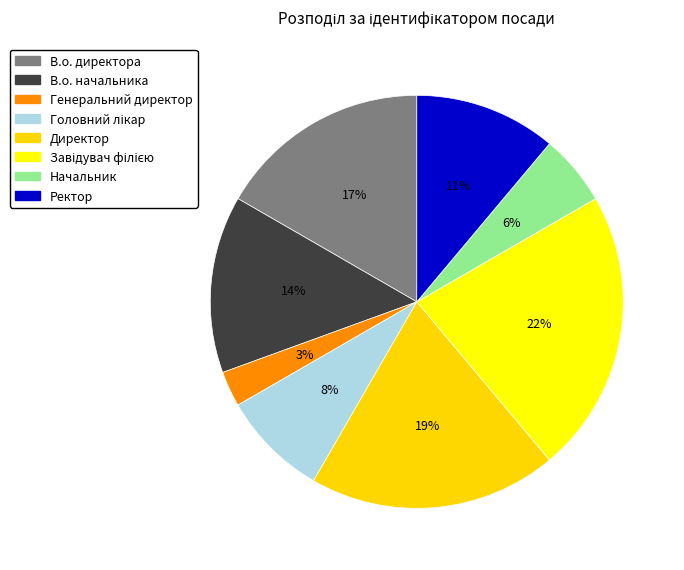

Which has a higher value, В.о. начальника or В.о. директора?

В.о. директора